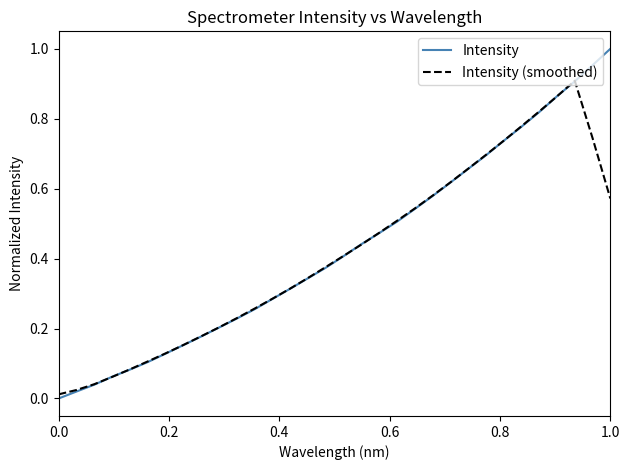

Which series has the largest range (max minus min)?

Intensity